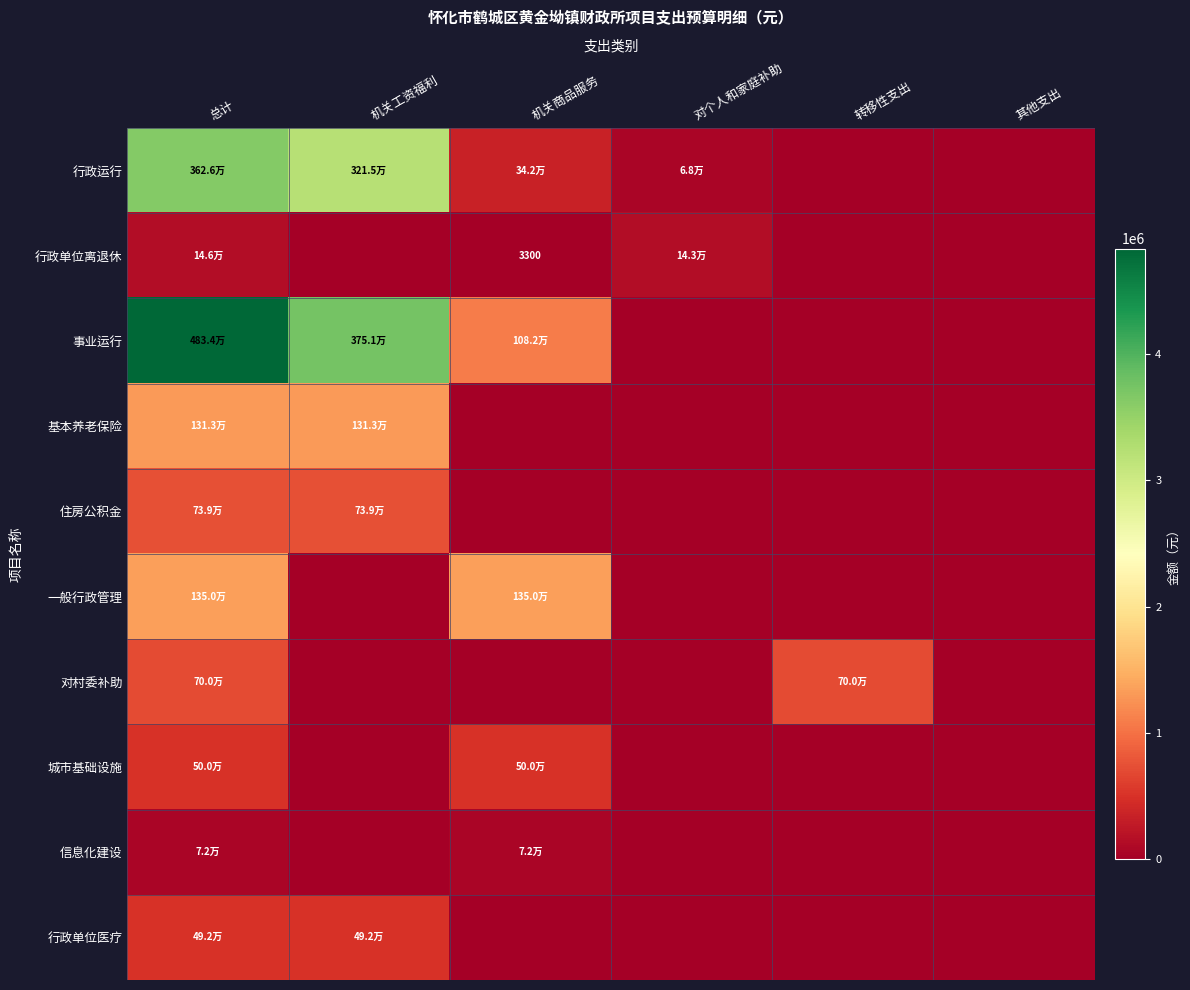

At which label is 事业运行 closest to 2416786?

机关工资福利